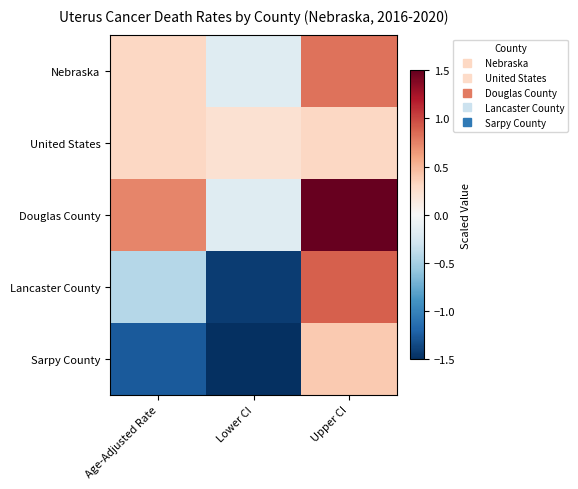

How many series are shown in this chart?

5